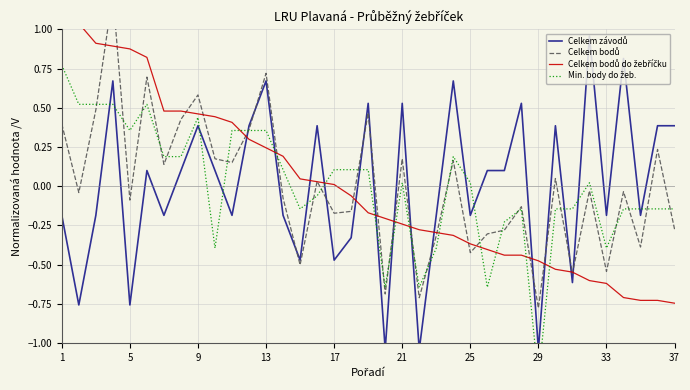

Which has a higher value, 11 or 5?

11